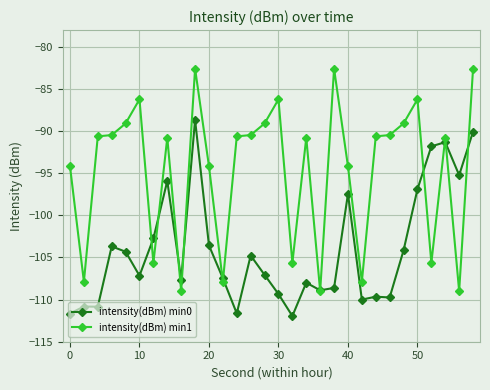

Which series has the largest range (max minus min)?

intensity(dBm) min1